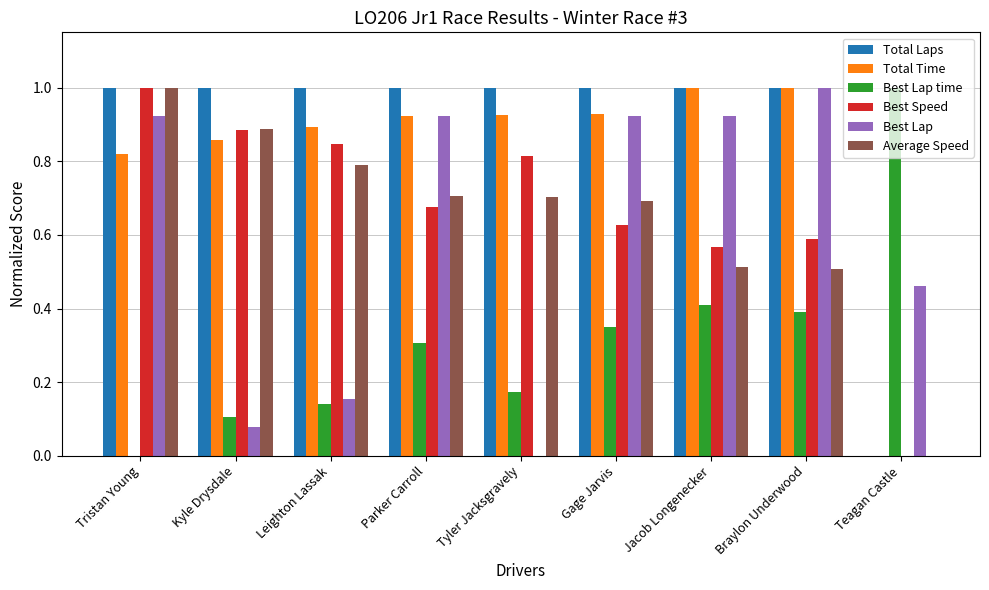

Are the bars grouped side by side (vs. stacked)?

Yes